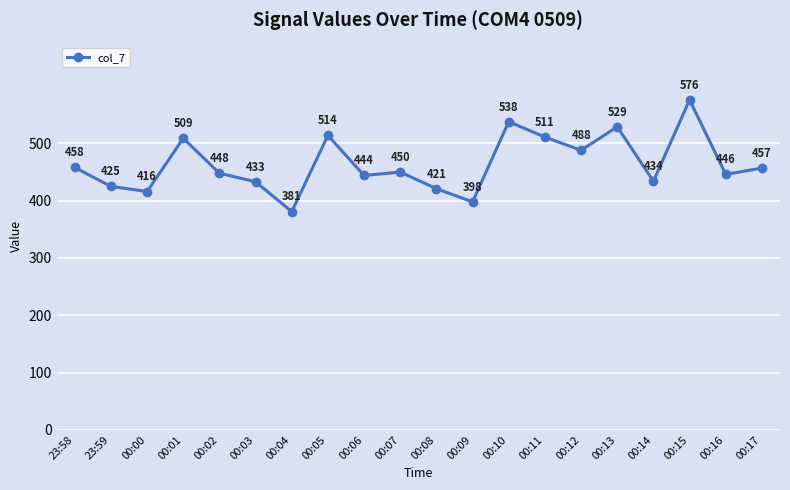

At which category does the chart reach its peak across all series?

00:15